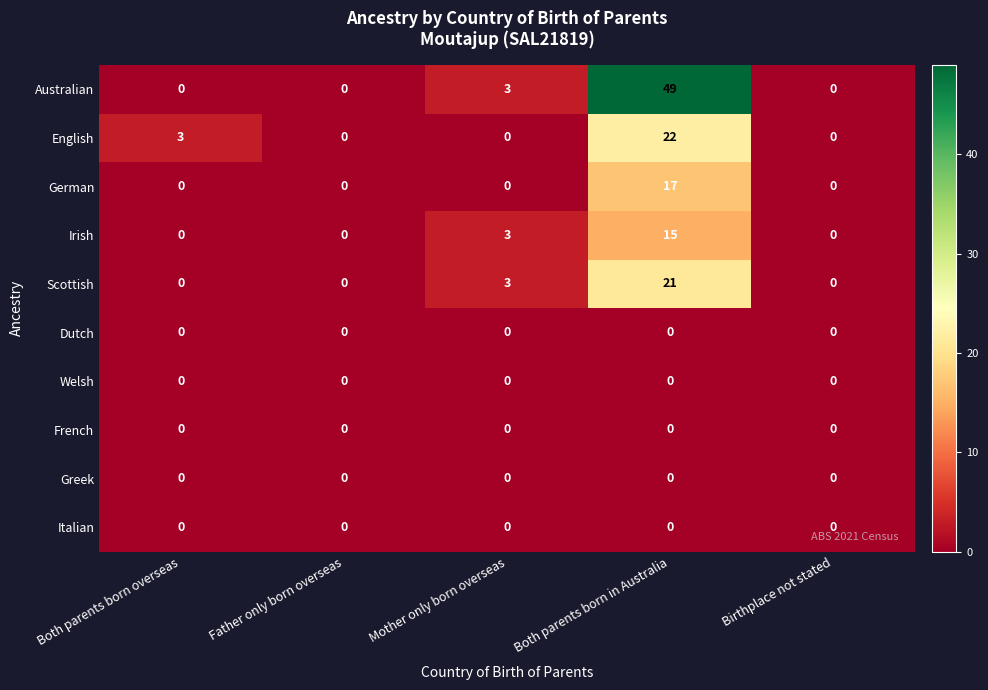

What value does the English series have at Both parents born overseas, to the nearest 5?

5